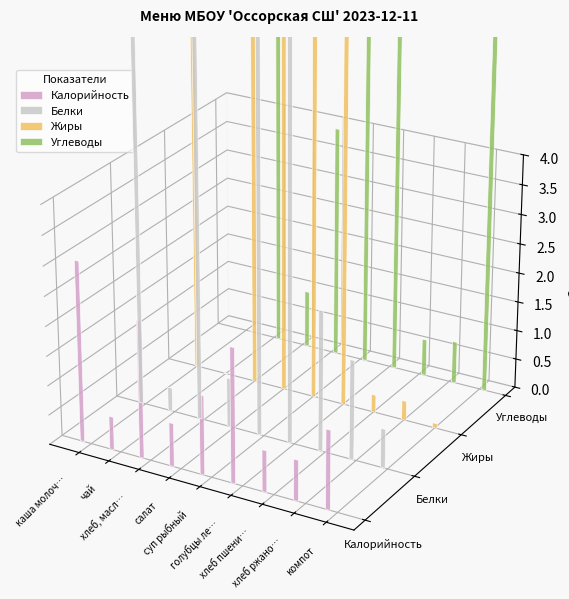

How many data points does each series have?

9